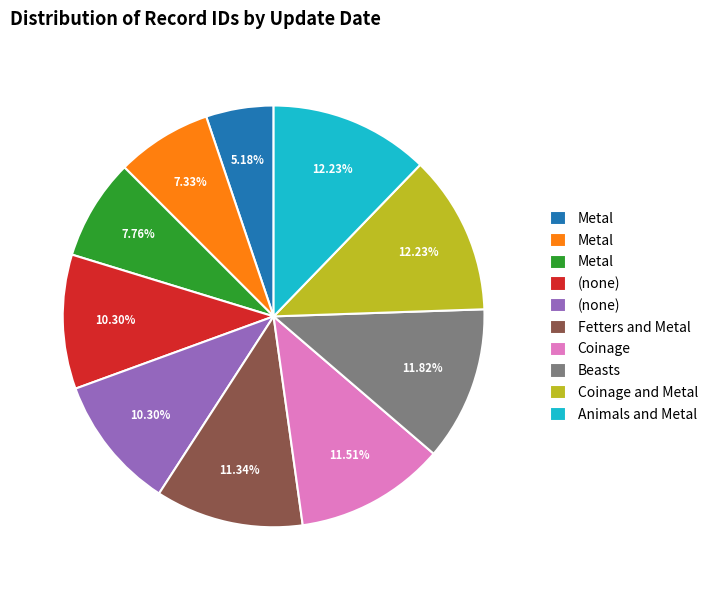

Is there a majority slice in this chart?

No